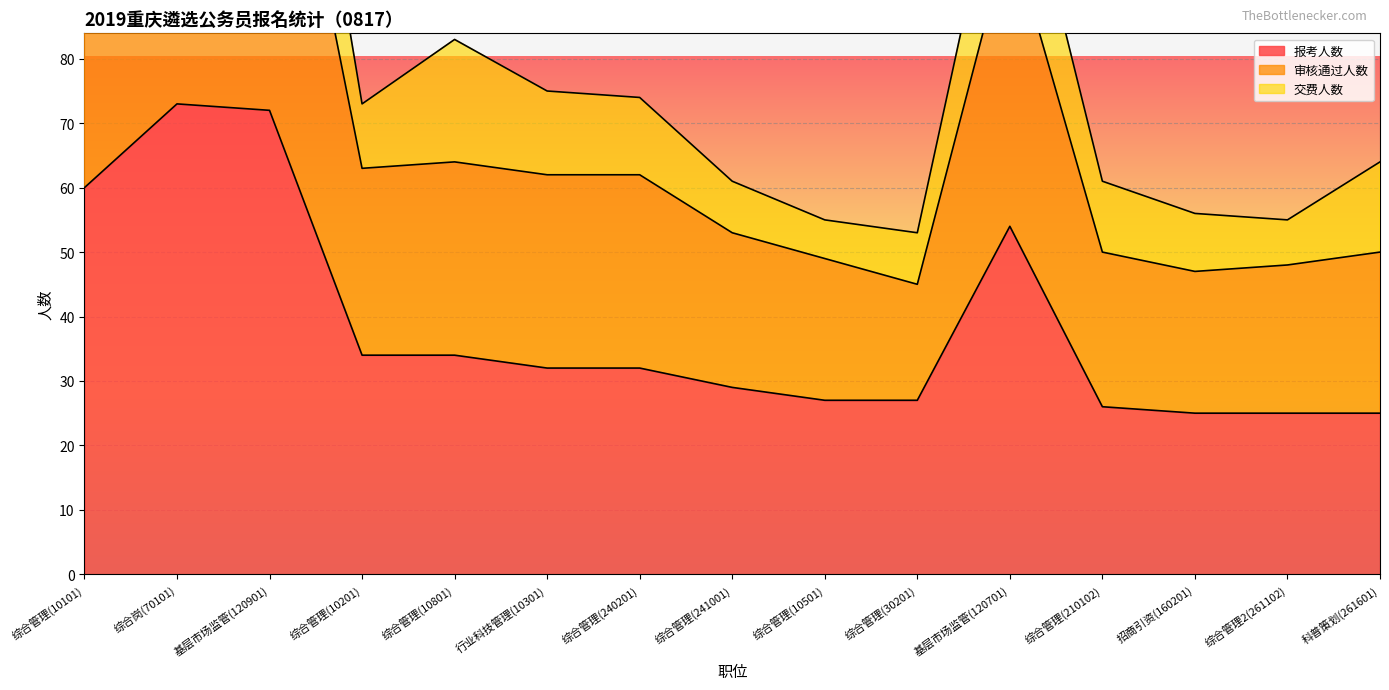

At which category does 审核通过人数 reach its first local peak?

综合岗(70101)